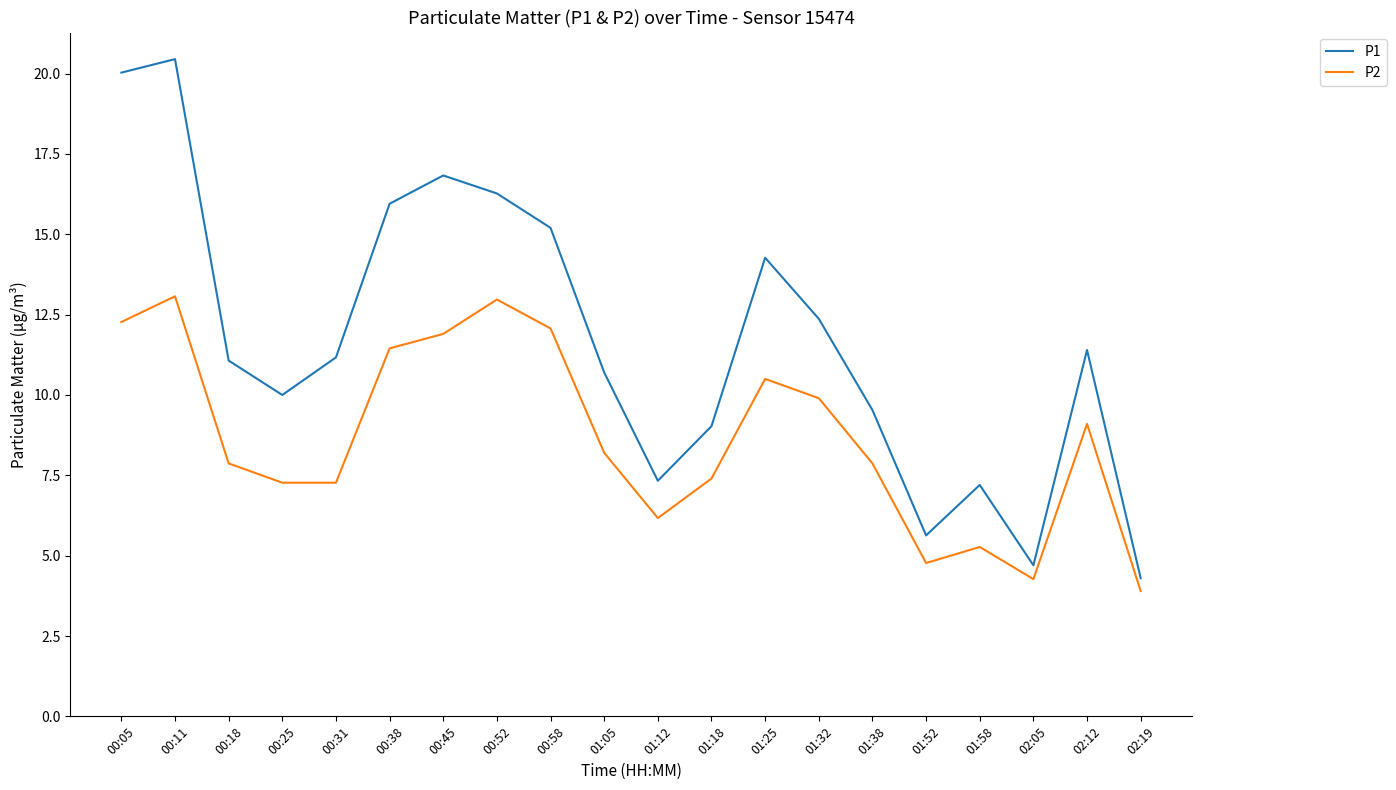

What position from the left is 01:18?

12